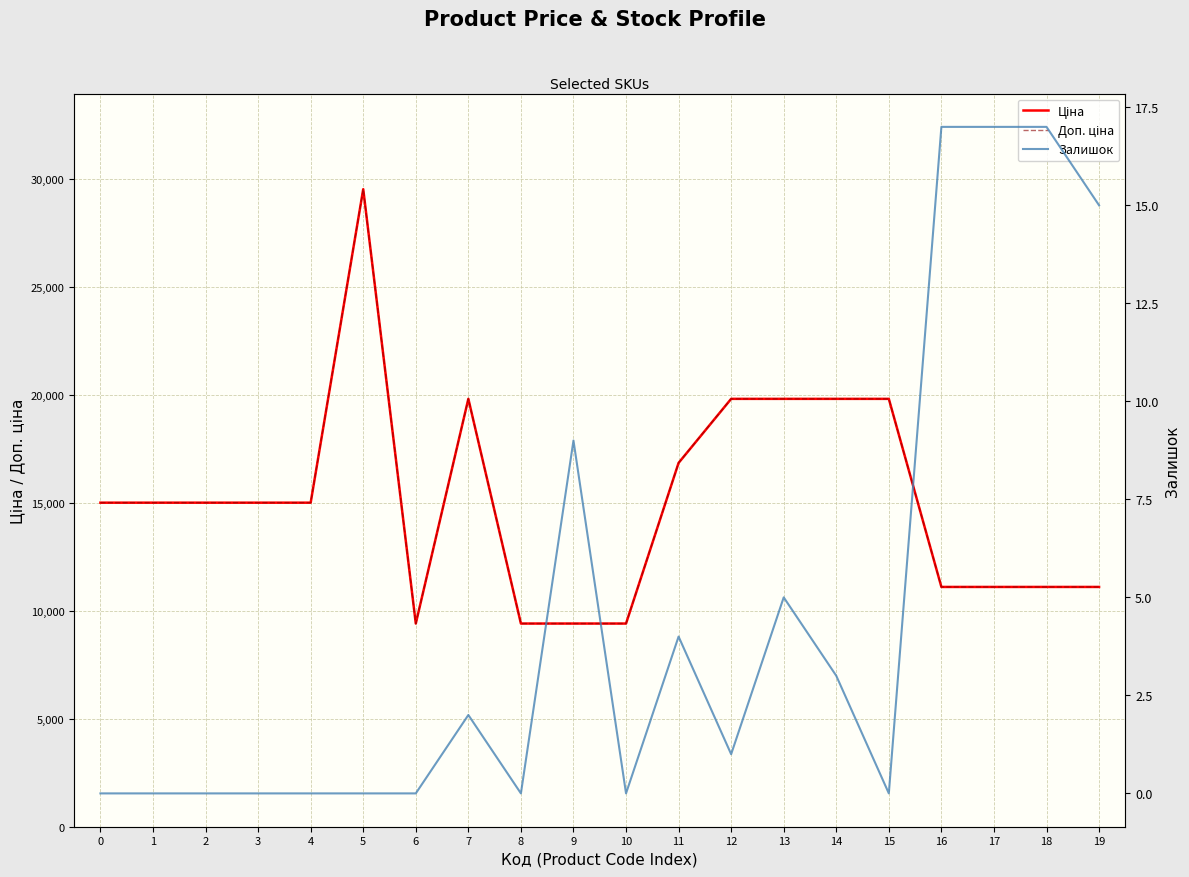

What is the average value of the Доп. ціна series?

15139.3